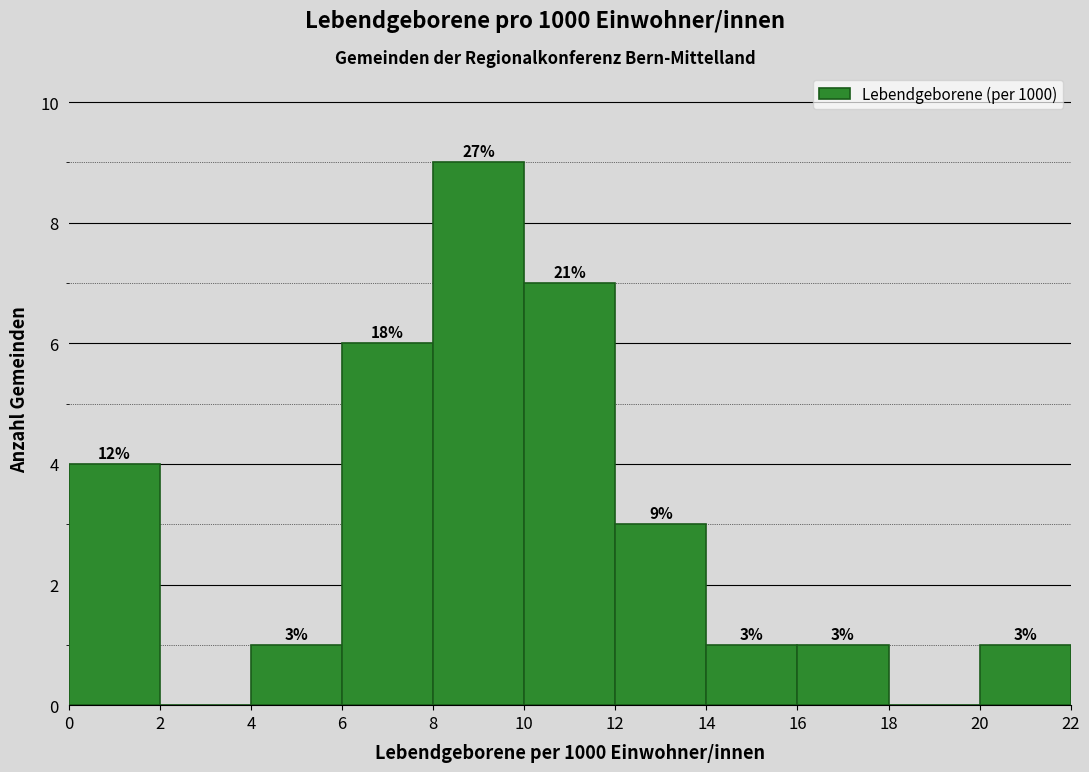

Over which range of the x-axis is the bar tallest?

8 to 10